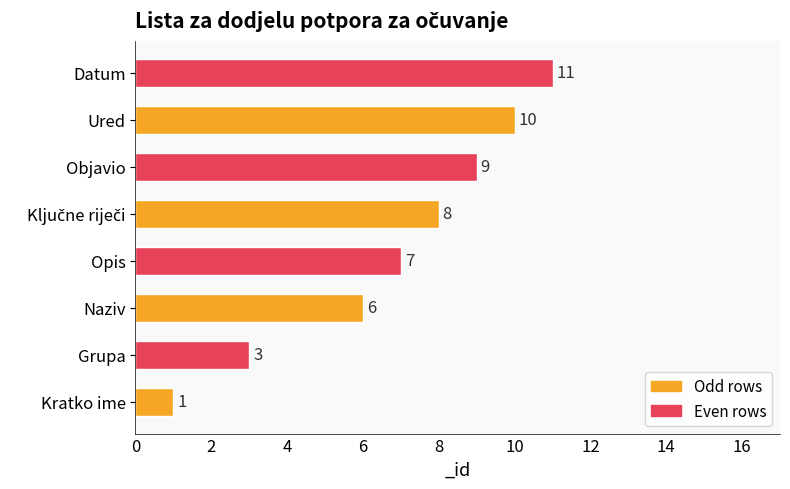

Read the value at Datum.

11